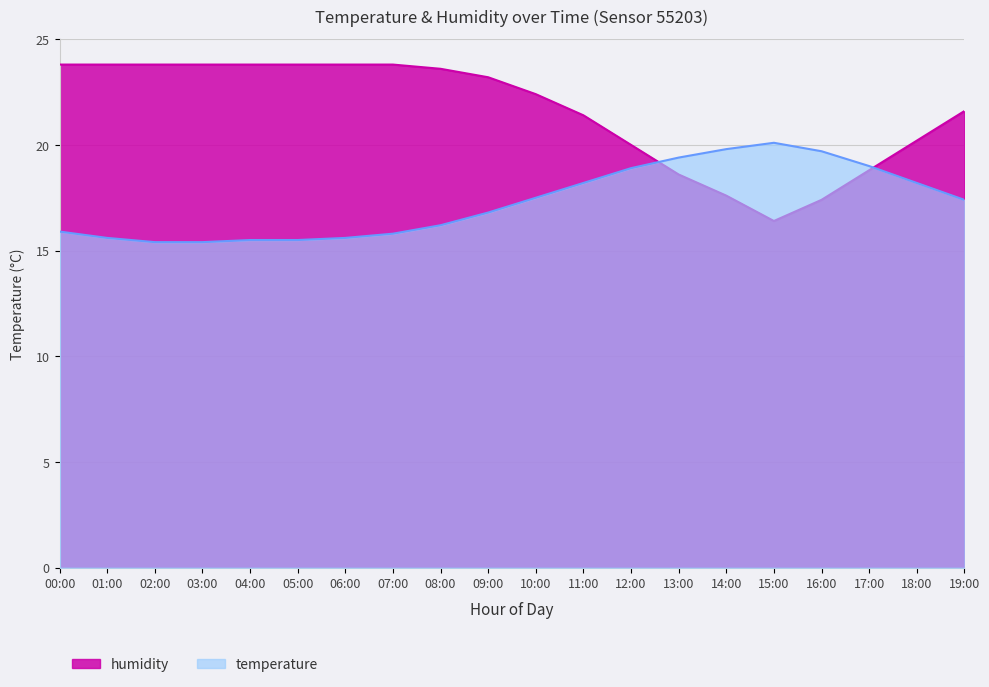

What is the lowest value of the humidity series?

16.4